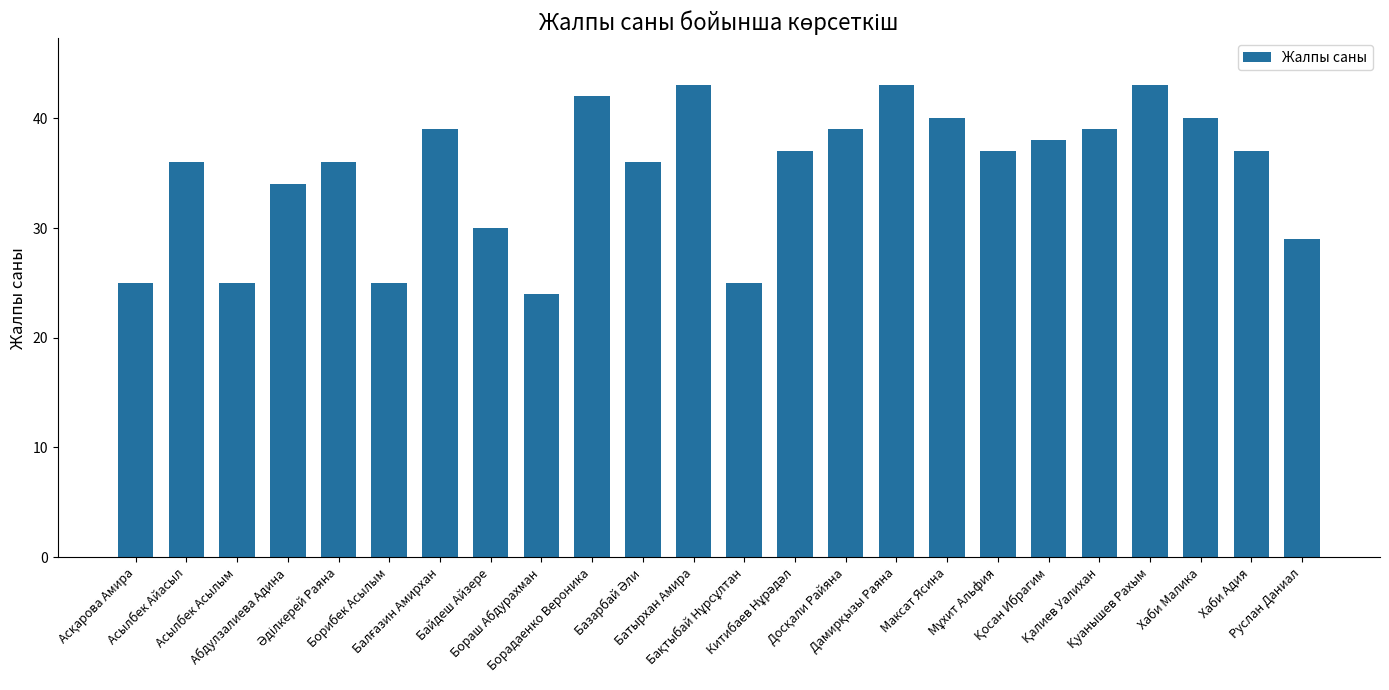

At which category does the chart reach its minimum across all series?

Бораш Абдурахман